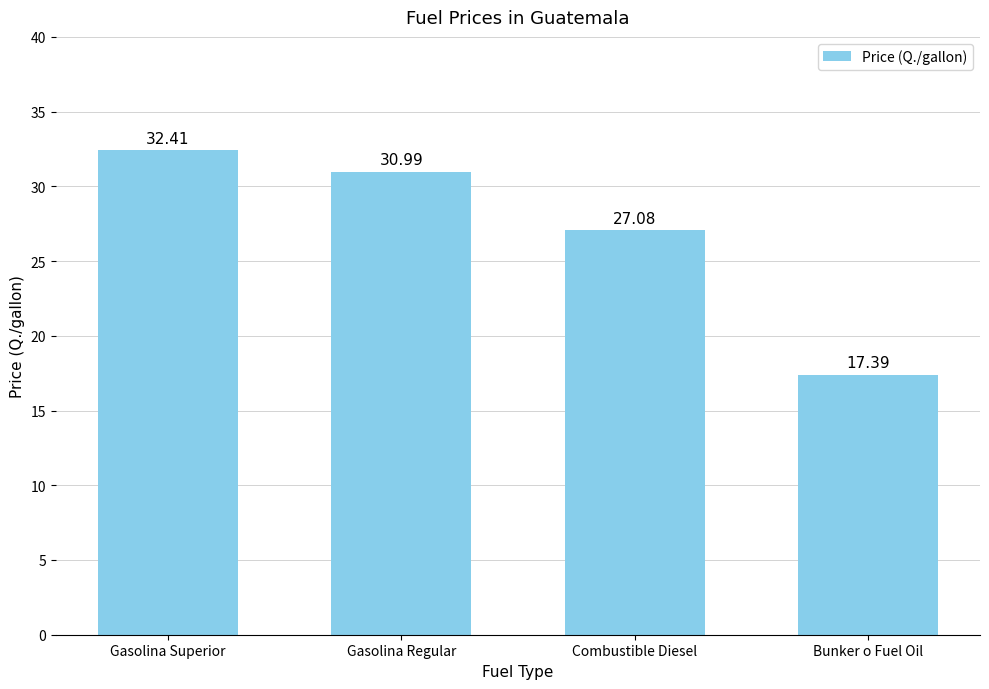

List the labels in order of value, smallest first.

Bunker o Fuel Oil, Combustible Diesel, Gasolina Regular, Gasolina Superior